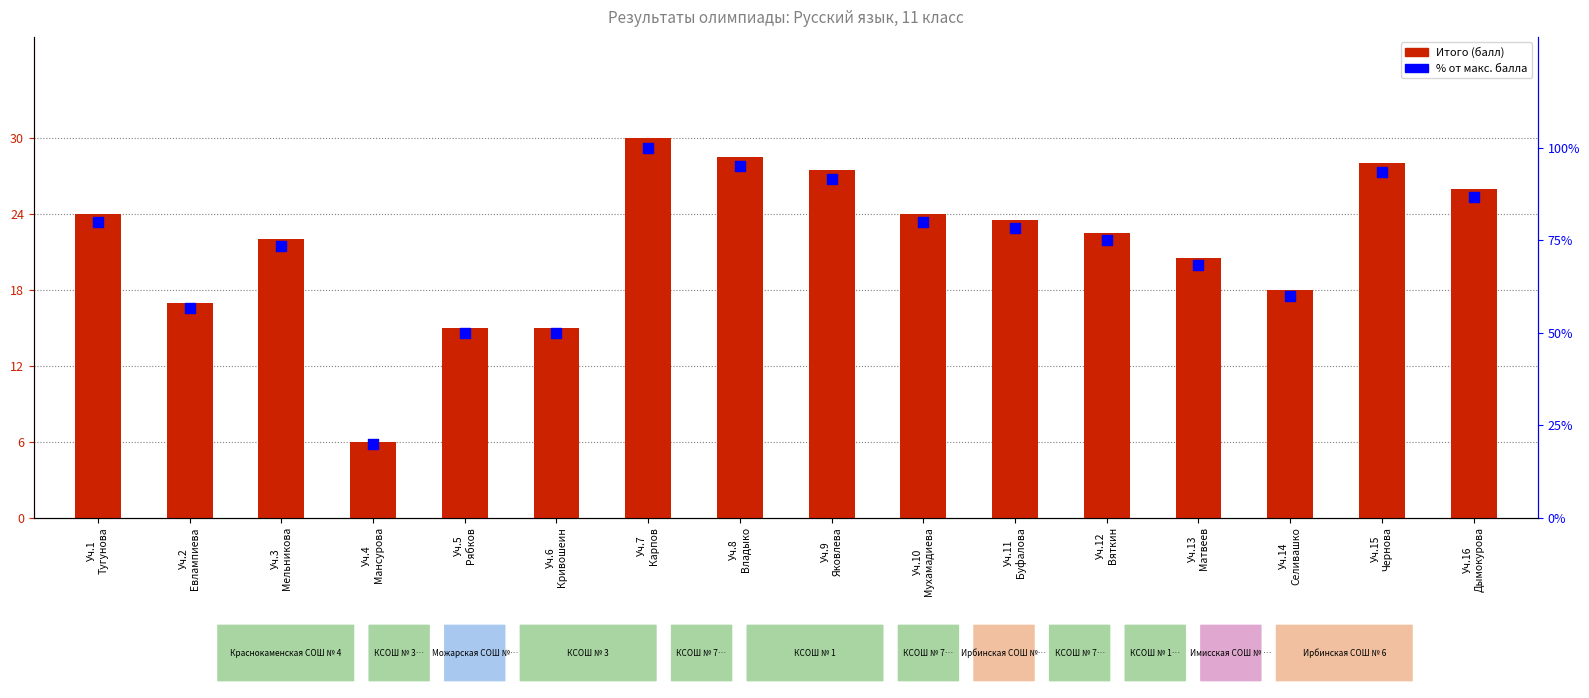

At how many categories does at least one series exceed 64?

11